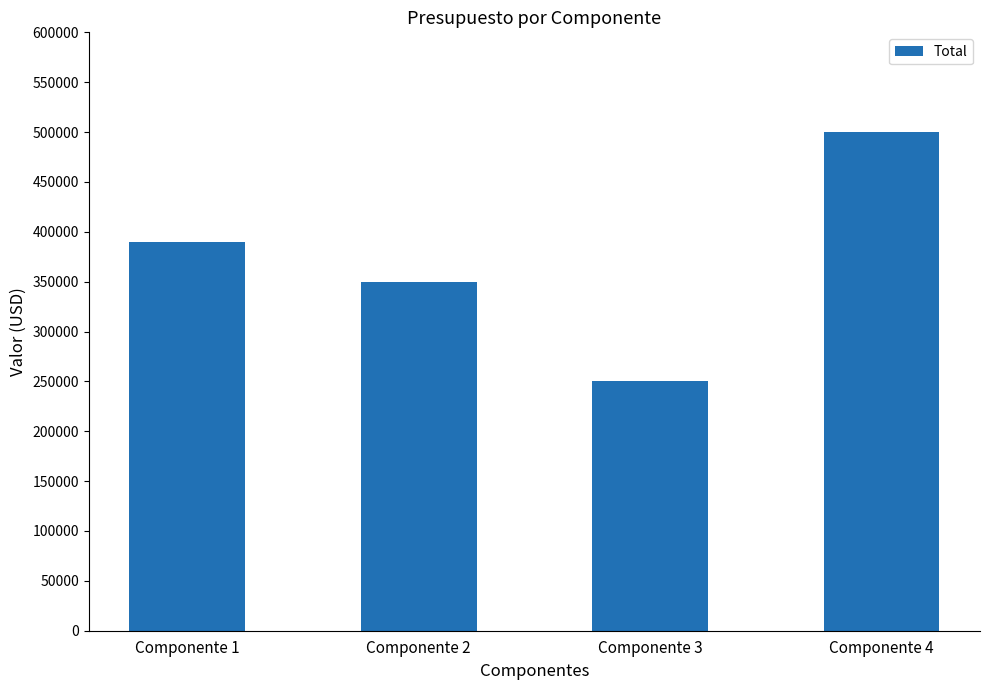

How many data points does each series have?

4